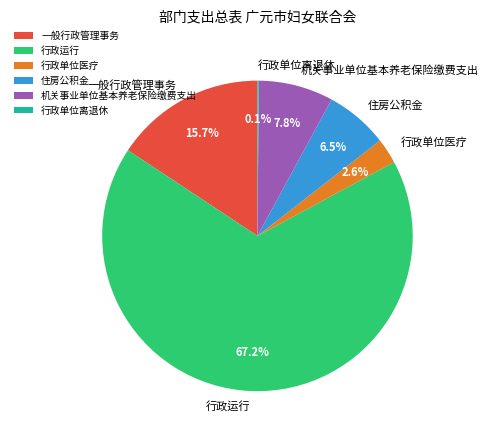

To the nearest percent, what is the combined percentage of 行政单位医疗 and 机关事业单位基本养老保险缴费支出?

10%